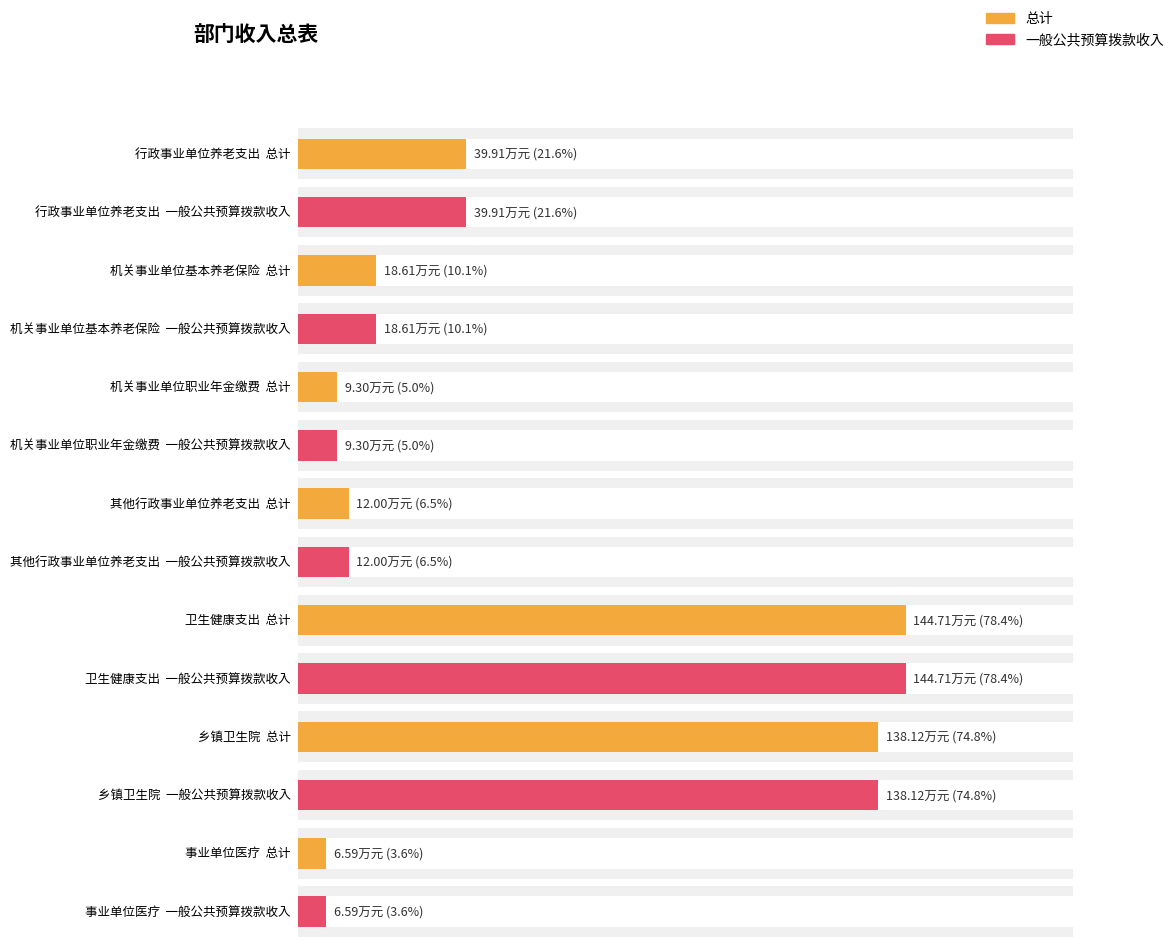

Which has a higher value, 乡镇卫生院 or 事业单位医疗?

乡镇卫生院